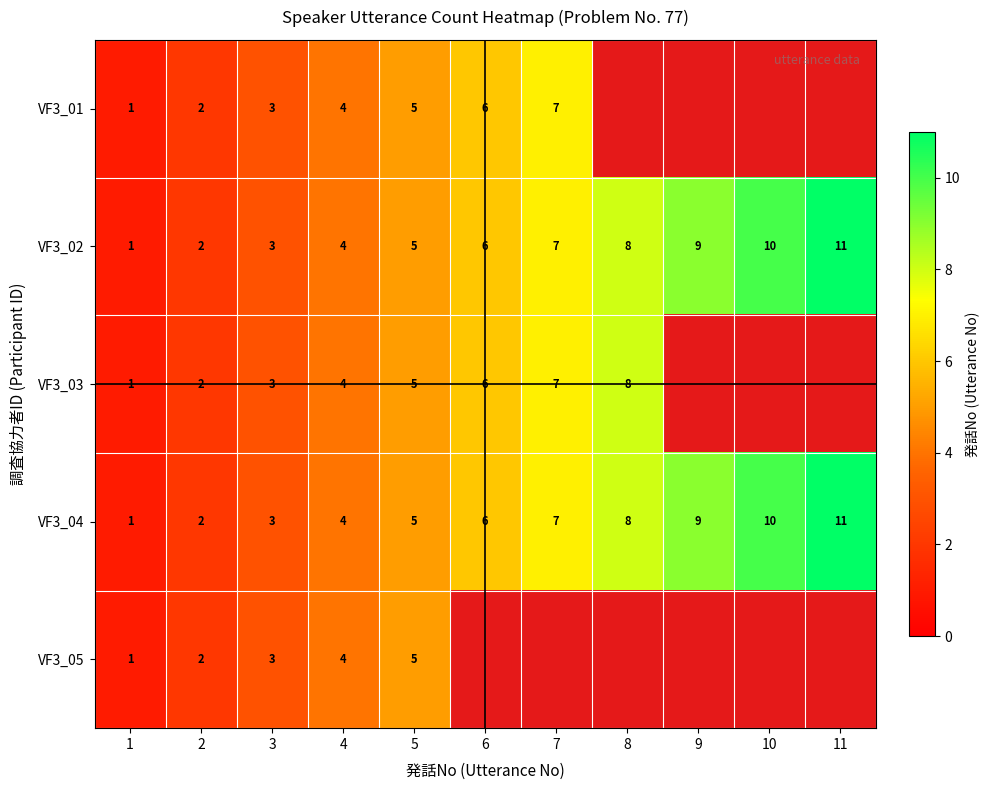

What is the difference between the maximum and second lowest values in the VF3_02 series?

9